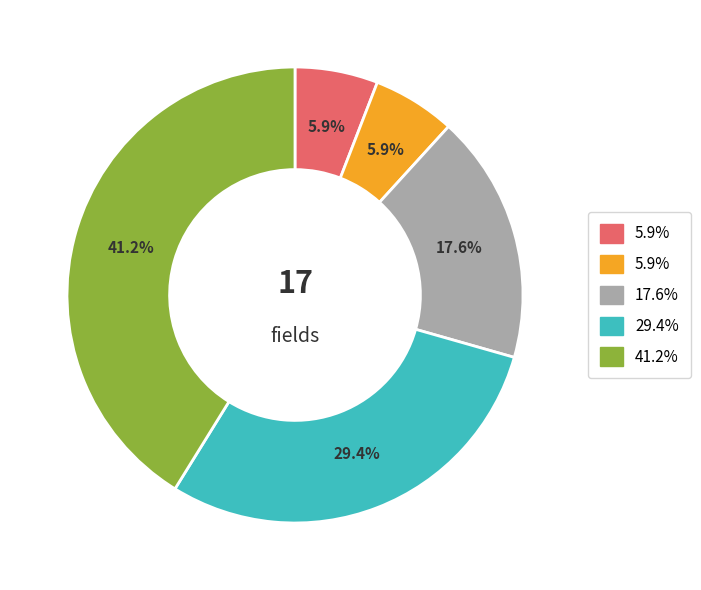

How many slices are in this pie chart?

5